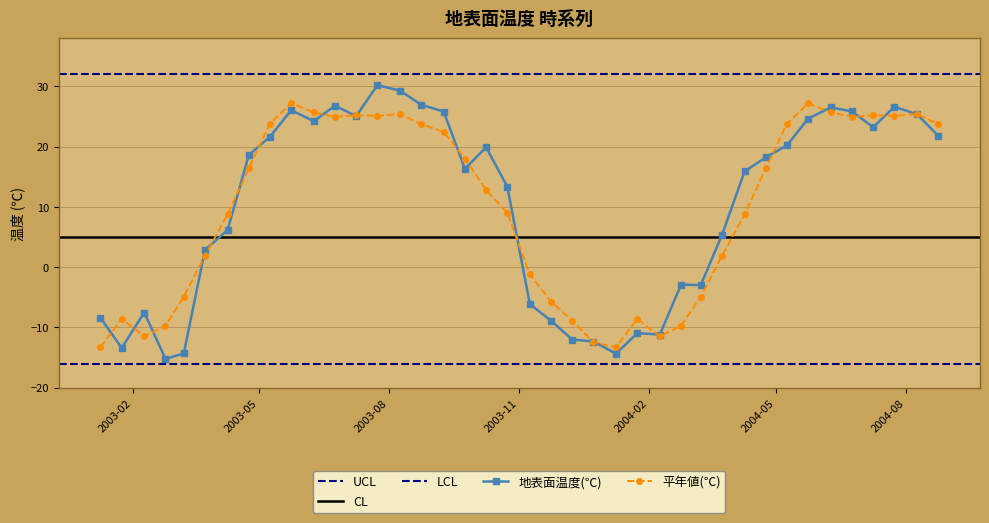

What is the highest value of the 平年値(℃) series?

27.2